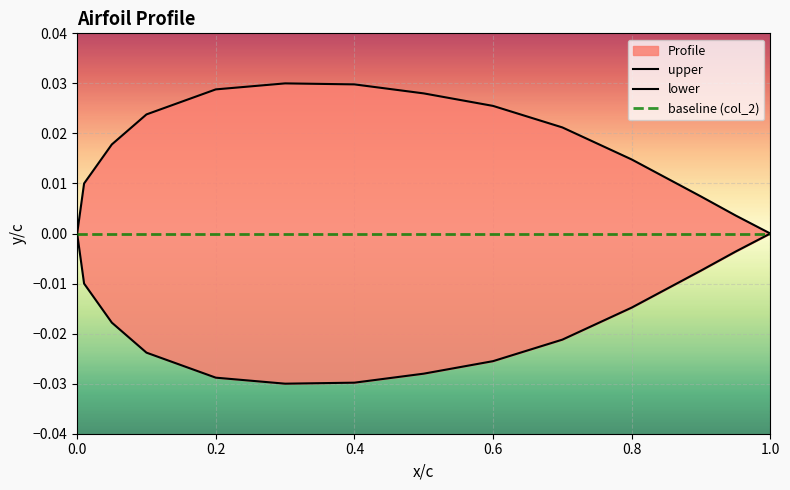

The value of upper at 22 is 0.0. True or false?

False